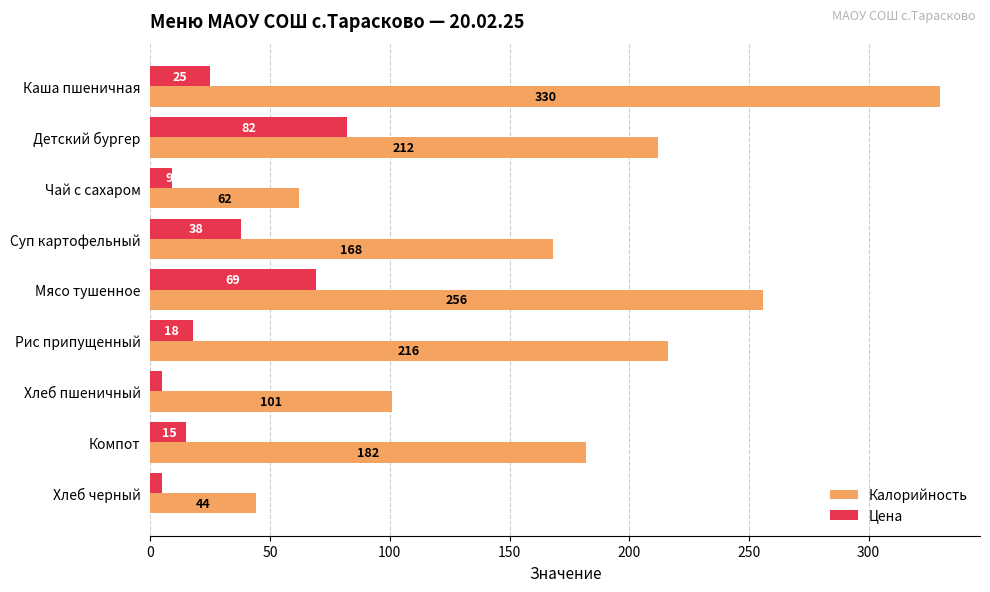

Which series changed the most between Каша пшеничная and Суп картофельный?

Калорийность